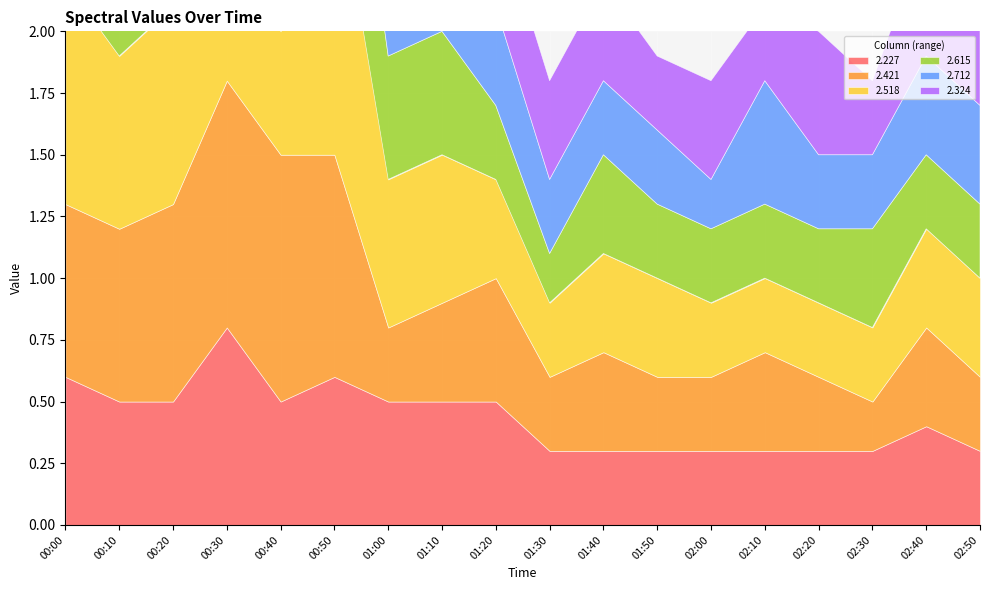

Which series changed the most between 00:30 and 02:30?

2.421